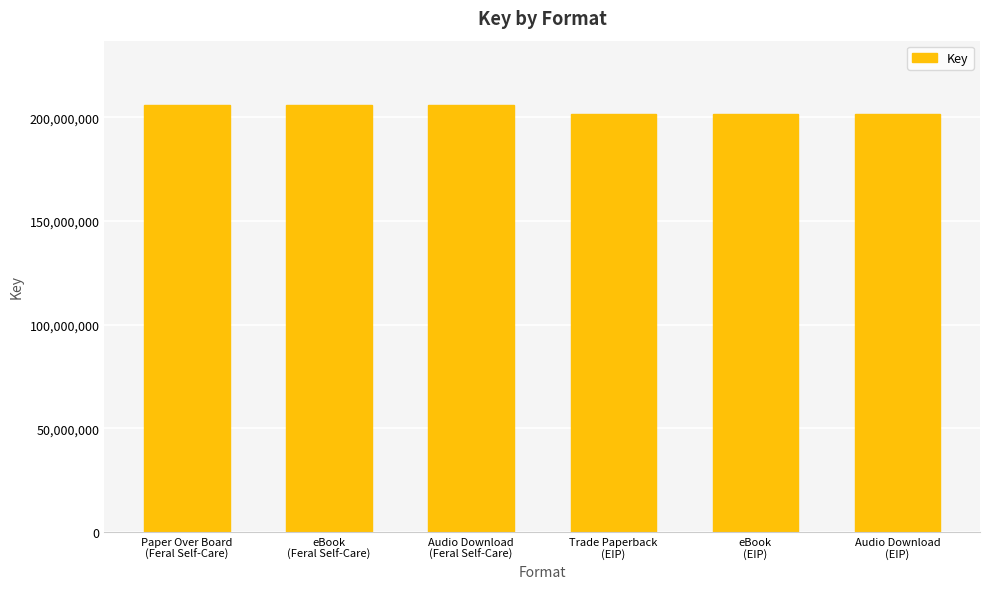

What is the sum of all values?

1223371128